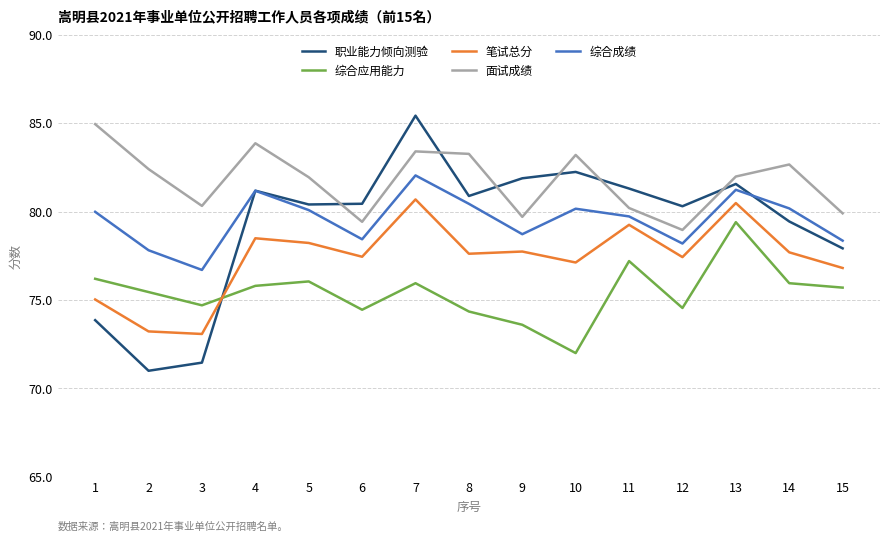

True or false: 综合成绩 and 笔试总分 intersect in this chart.

False